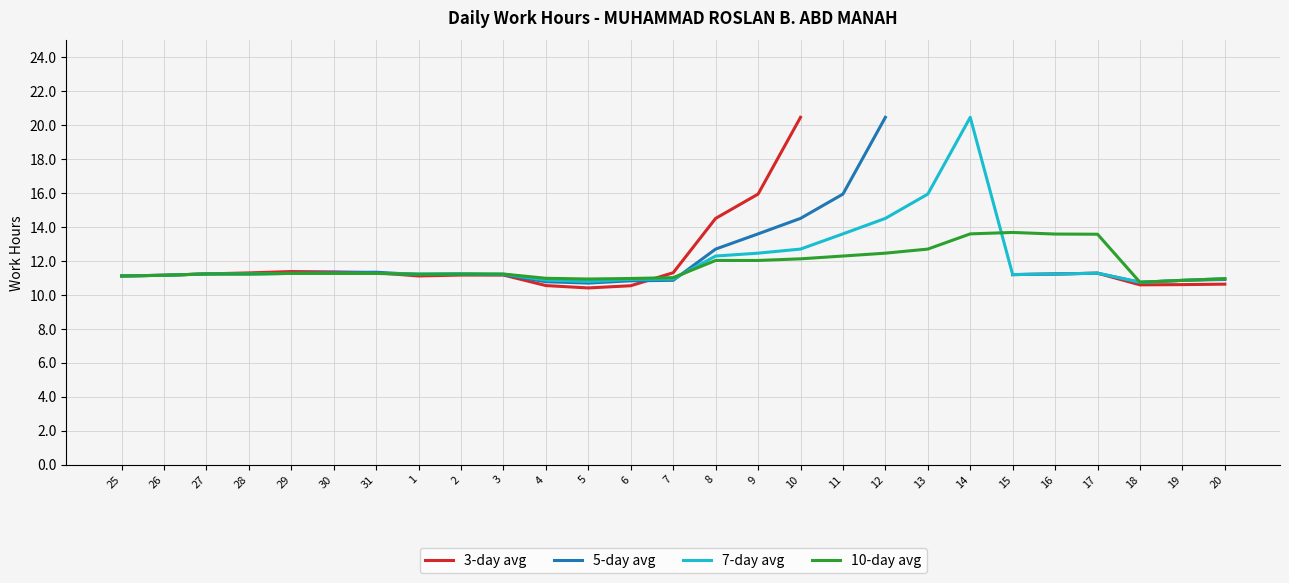

Where do 5-day avg and 3-day avg first cross each other?

30 and 31